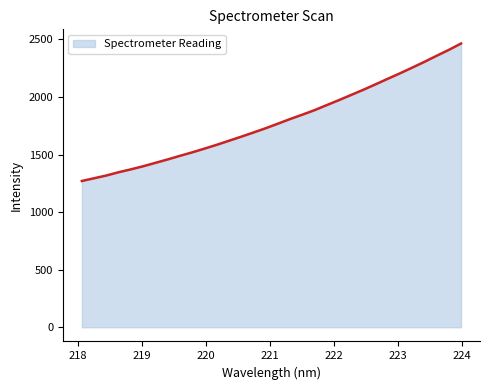

What is the maximum value shown in the chart?

2464.3